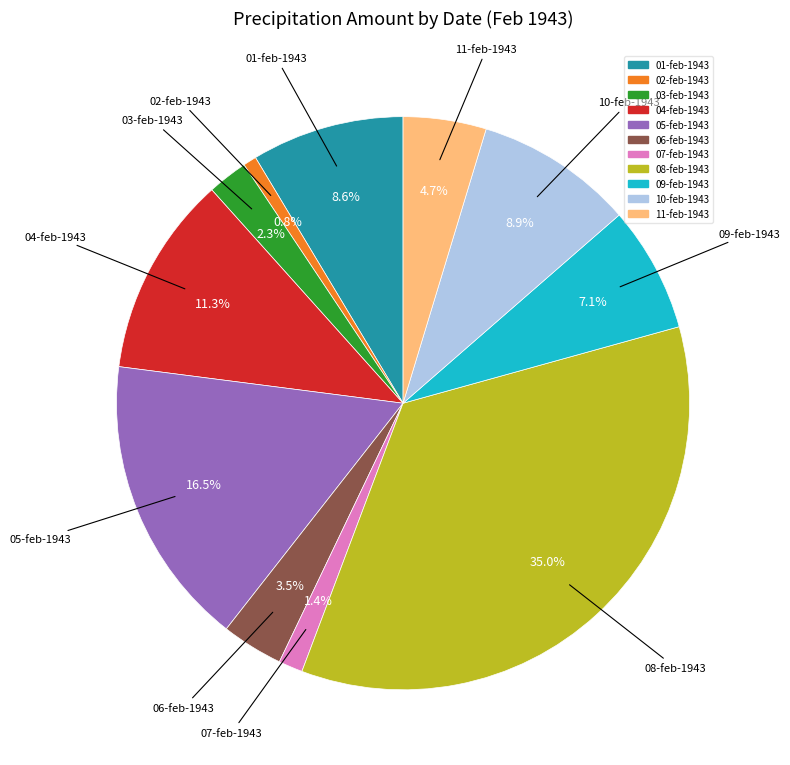

To the nearest percent, what percentage of the pie is 11-feb-1943?

5%